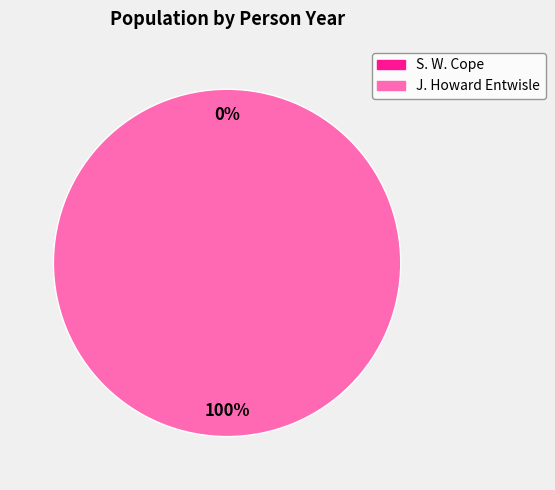

To the nearest percent, what is the average slice percentage?

50%